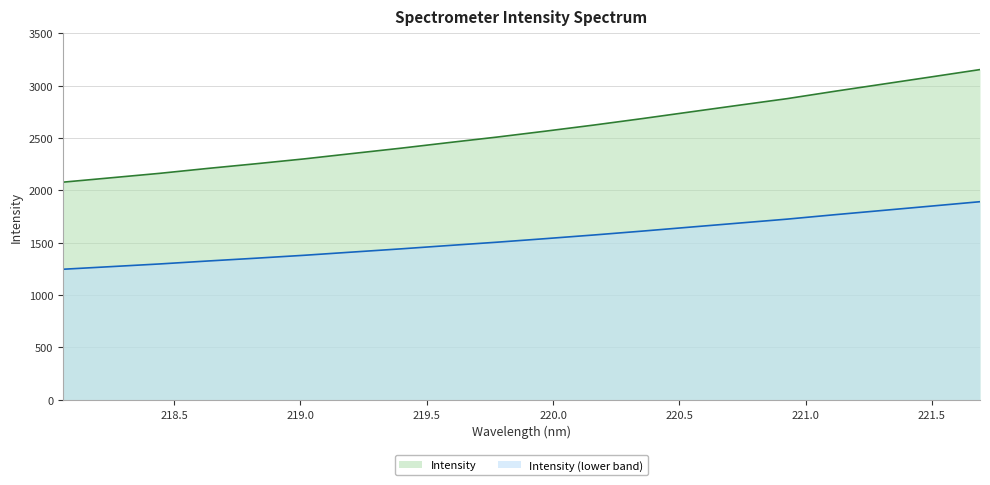

Which category has the lowest value across all series?

218.0596